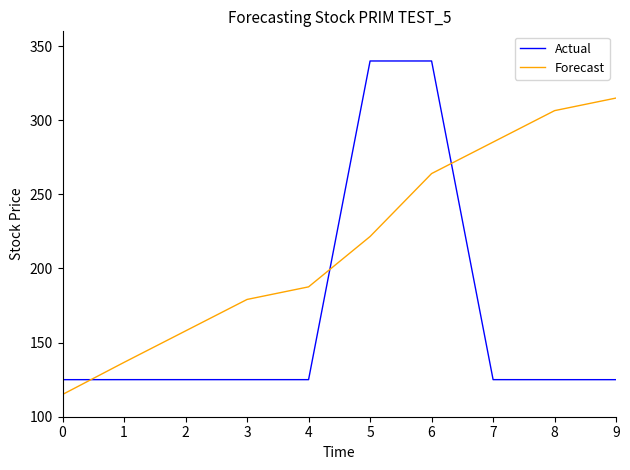

Rank the series by their average value, from highest to lowest.

Forecast, Actual